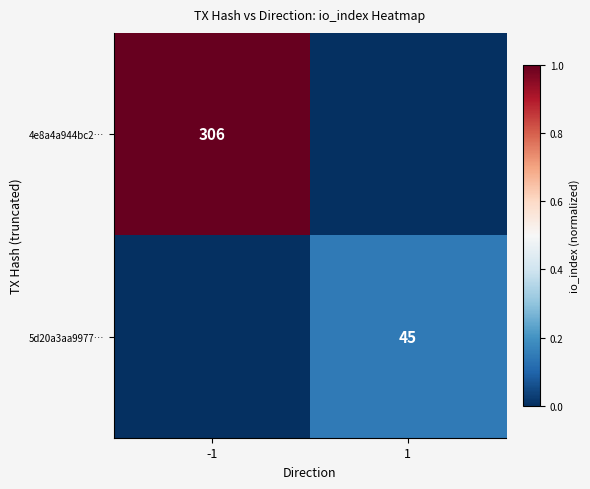

The value of 5d20a3aa9977… at 1 is 0.1. True or false?

False